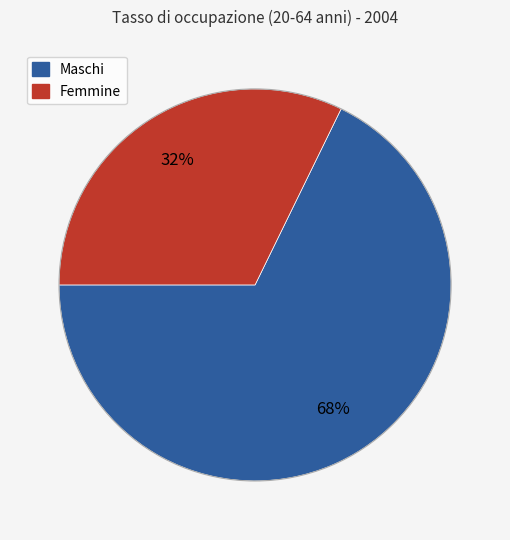

To the nearest percent, what portion does Maschi represent?

68%